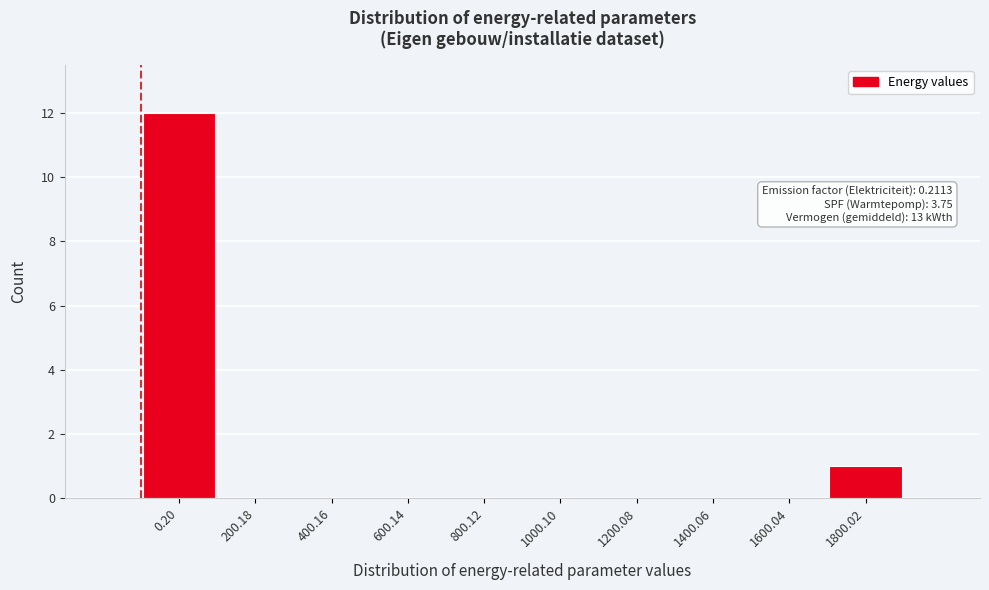

Reading right to left, extract all data points from this chart.

1800.02=1	1600.04=0	1400.06=0	1200.08=0	1000.10=0	800.12=0	600.14=0	400.16=0	200.18=0	0.20=12